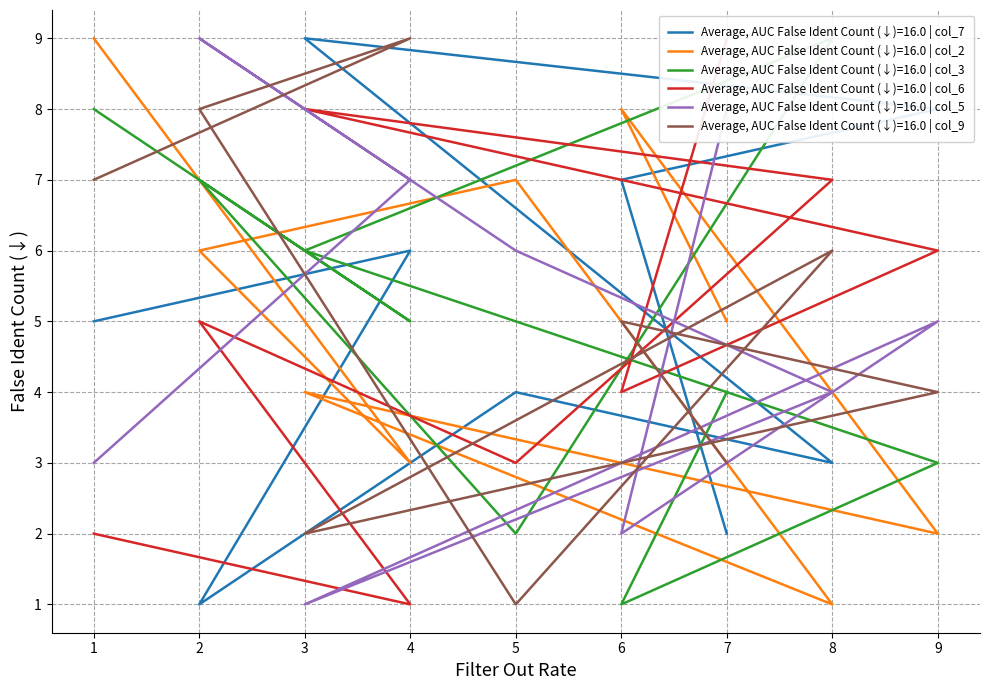

Where does the col_3 series first go above 5?

3